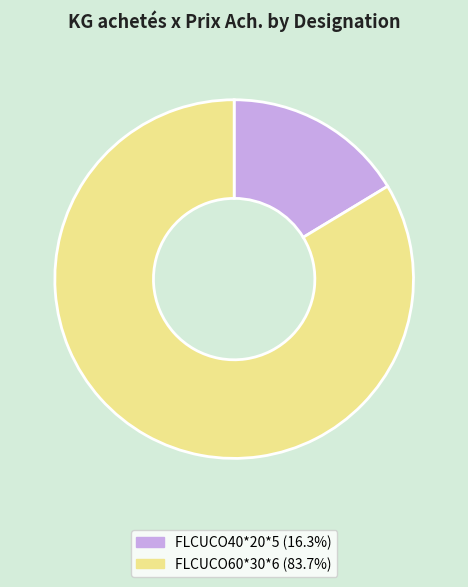

Does any single category account for the majority?

Yes